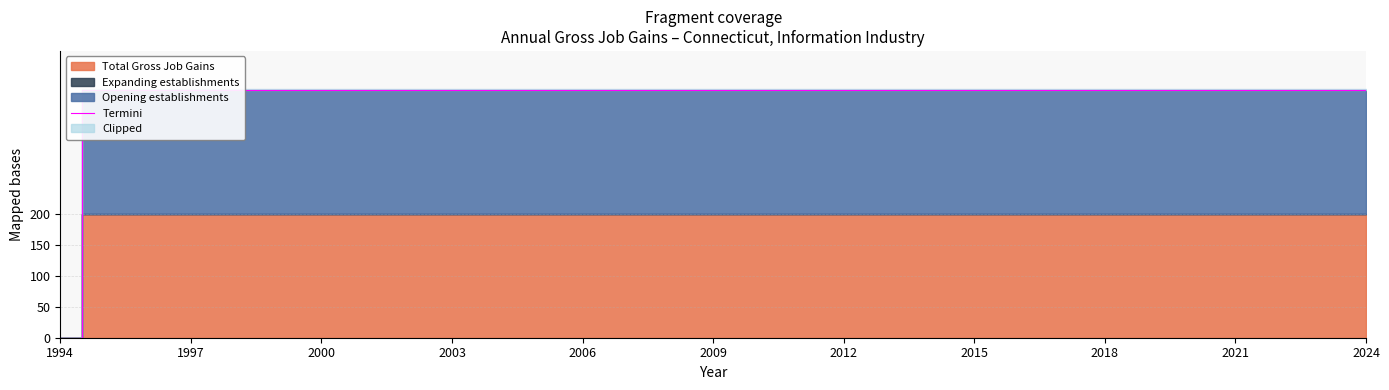

What is the greatest value displayed?

400